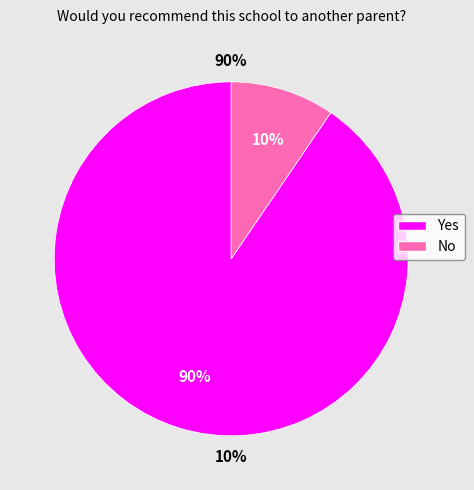

Which slice is the smallest?

No